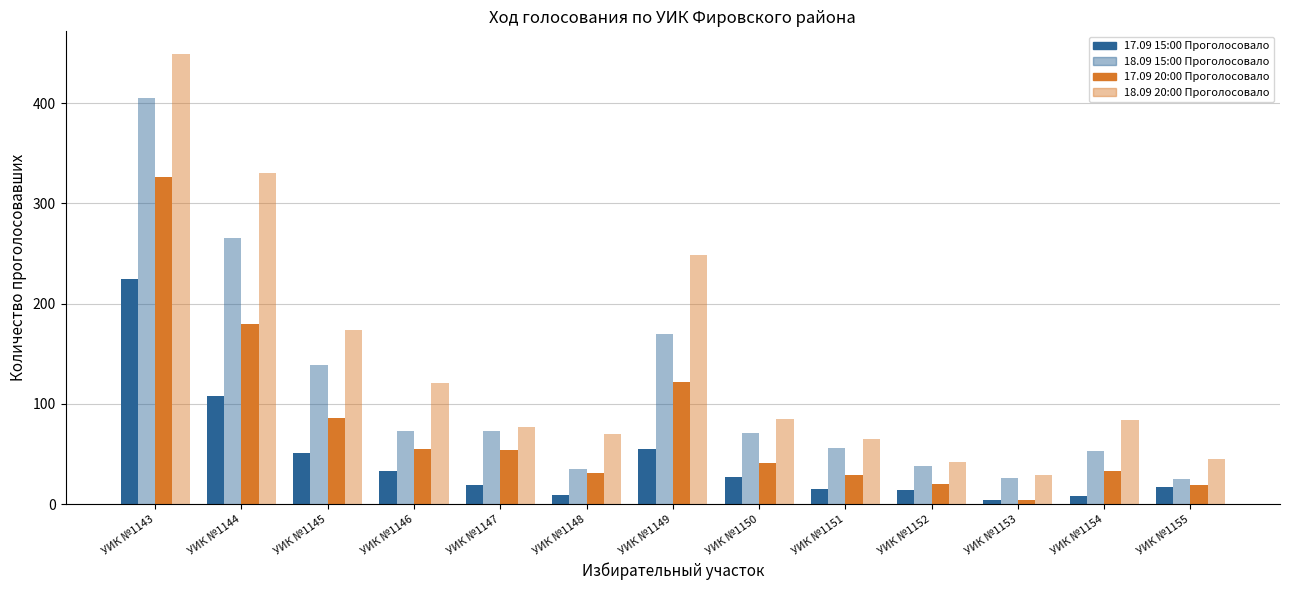

How many data points in 18.09 15:00 Проголосовало are less than 71?

6